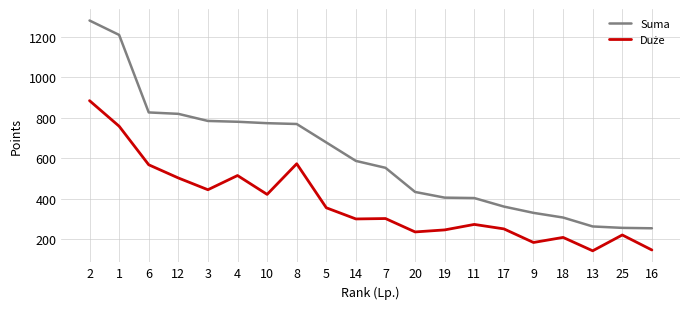

Which series has the largest total across all categories?

Suma